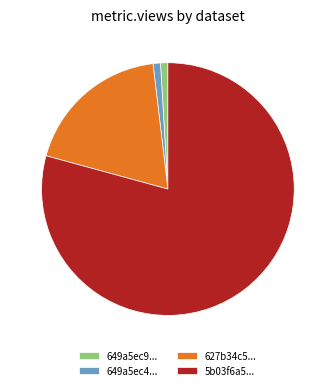

Is the sum of 627b34c5... and 649a5ec9... greater than half?

No